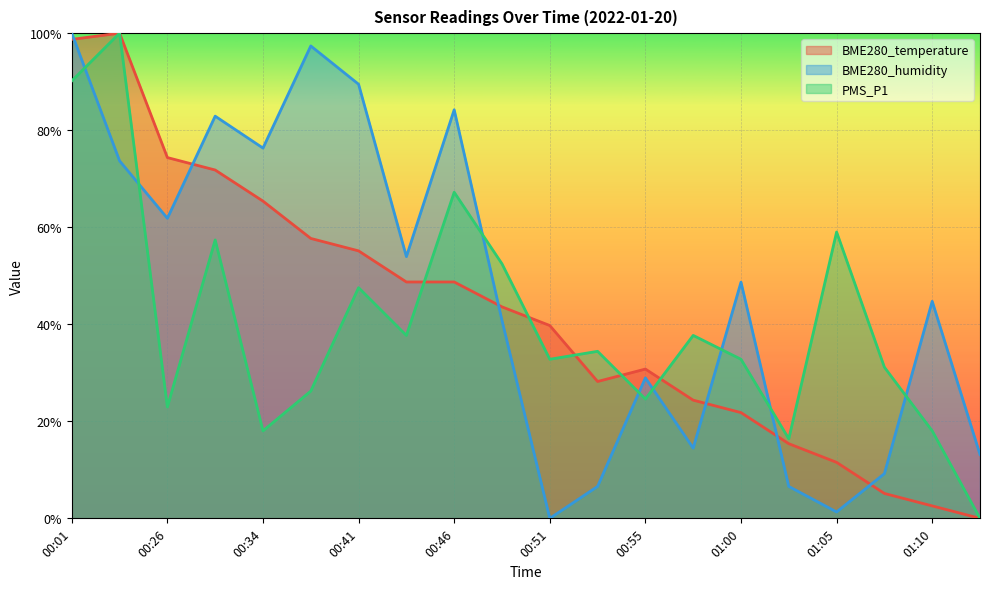

The BME280_temperature series shows 116.1 at 00:34. True or false?

False